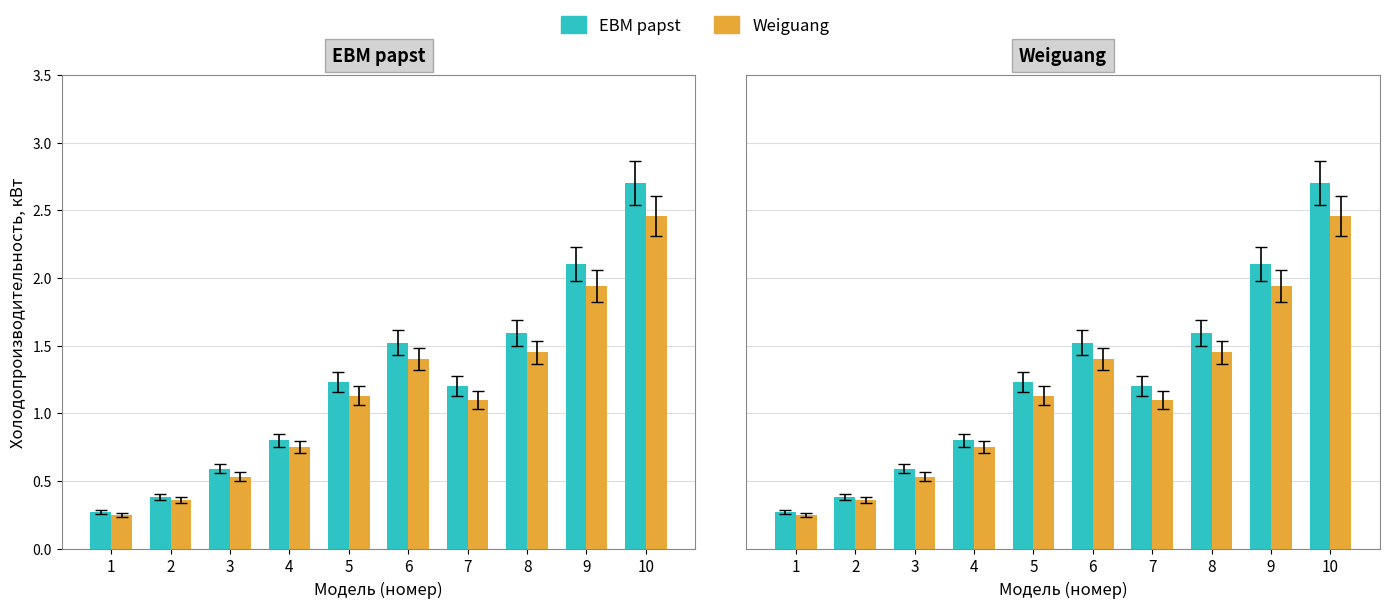

Which has a higher value, 5 or 8?

8